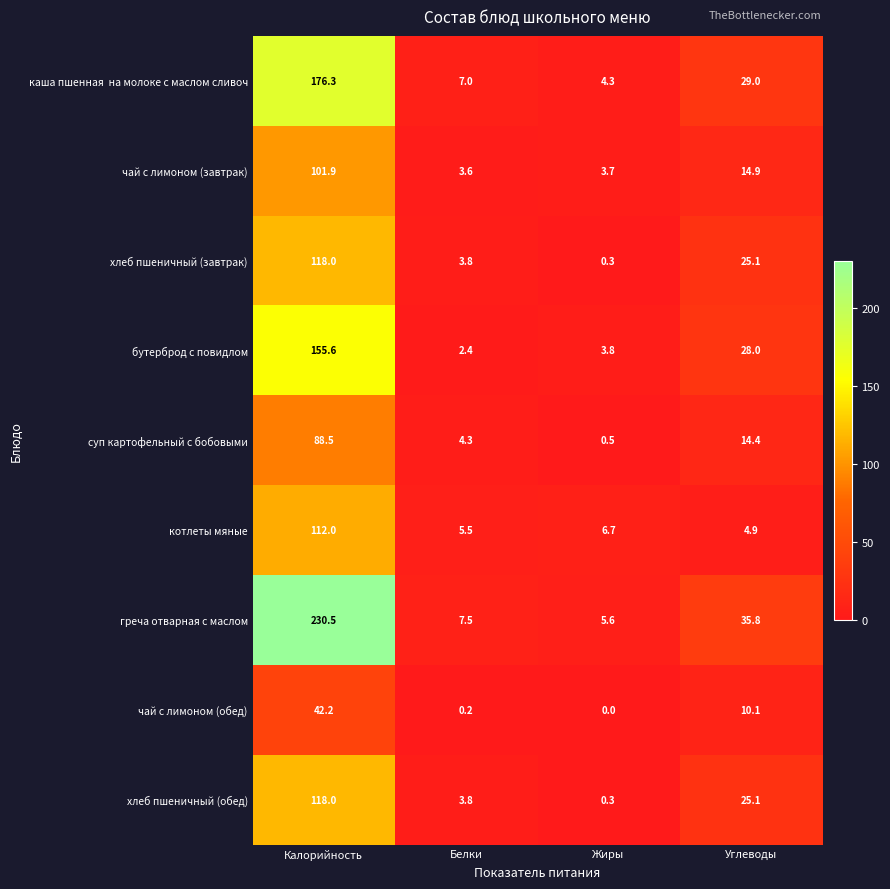

True or false: котлеты мяные has a value of 4.3 at Жиры.

False